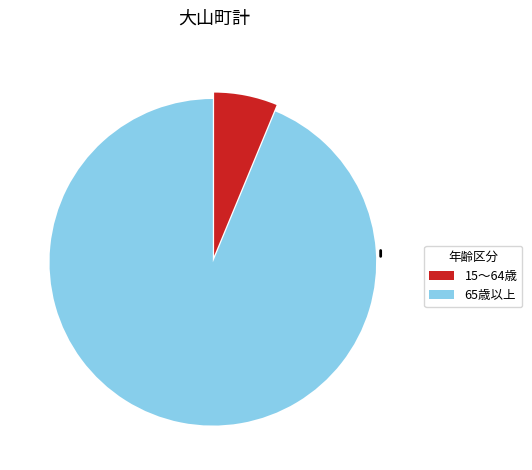

Do 15～64歳 and 65歳以上 together represent more than half of the pie?

Yes